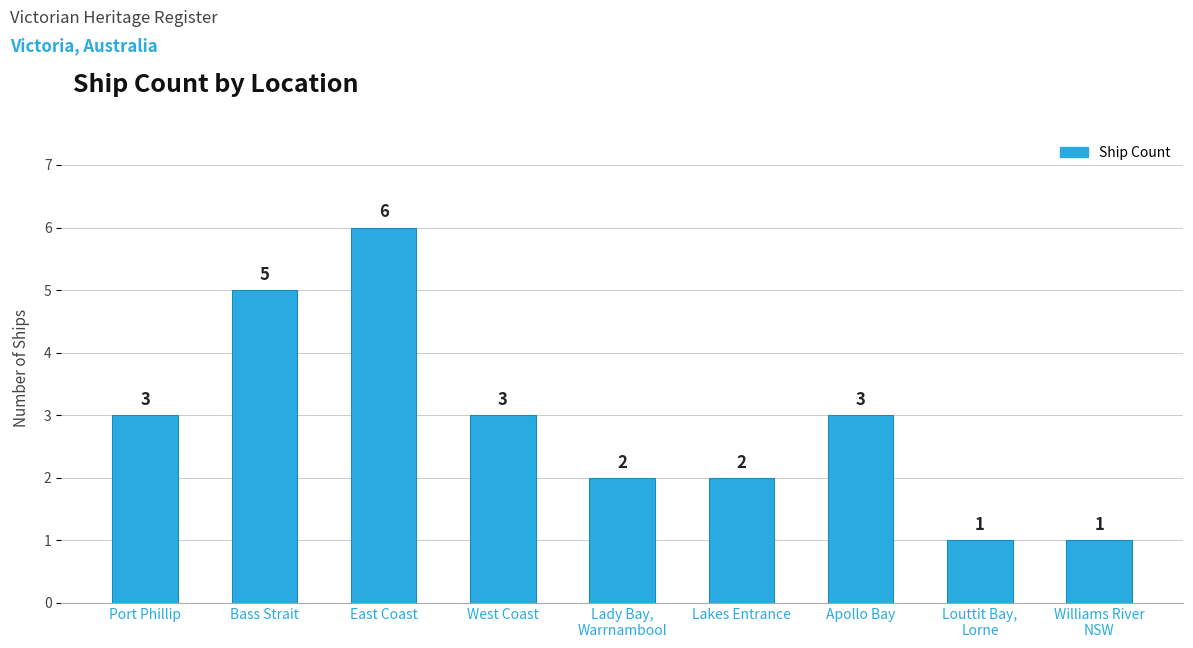

Reading left to right, list all the values displayed in this chart.

3	5	6	3	2	2	3	1	1